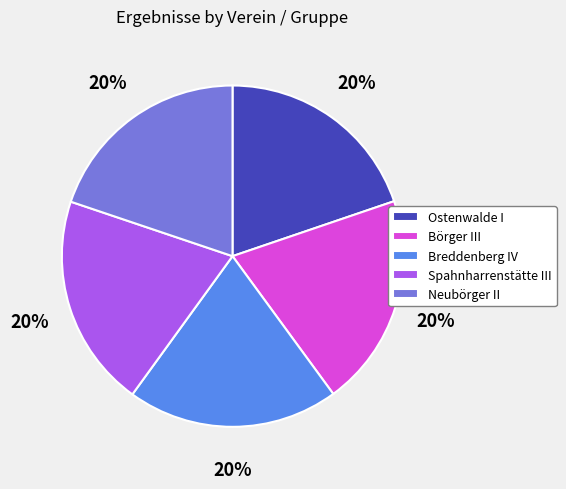

Is it true that Spahnharrenstätte III is 20% of the pie?

True